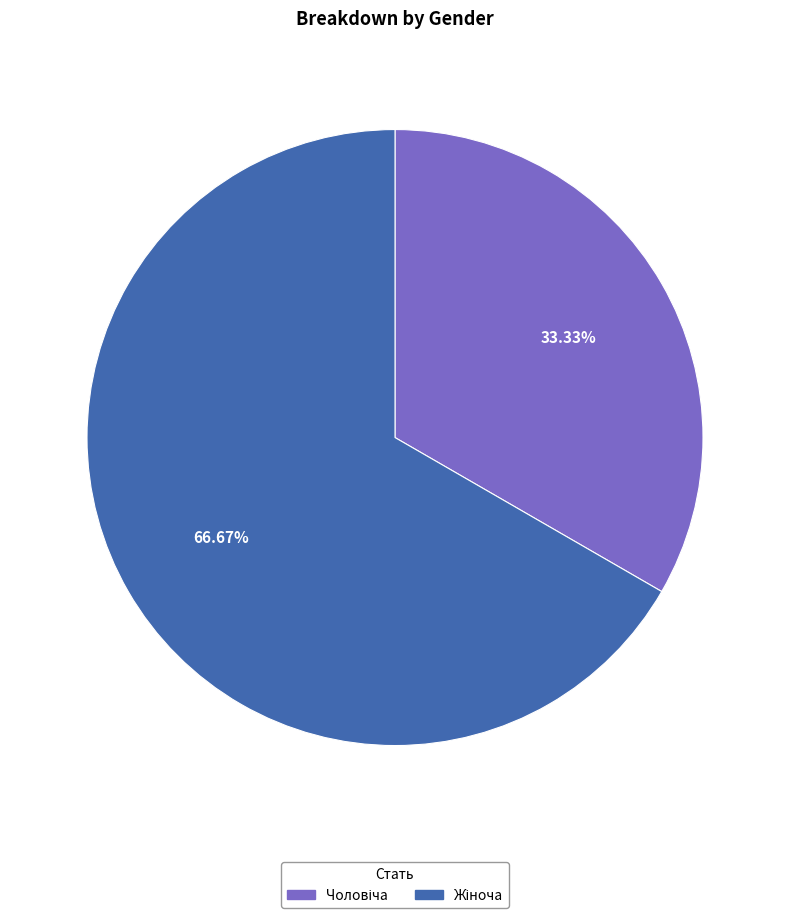

Is there a majority slice in this chart?

Yes